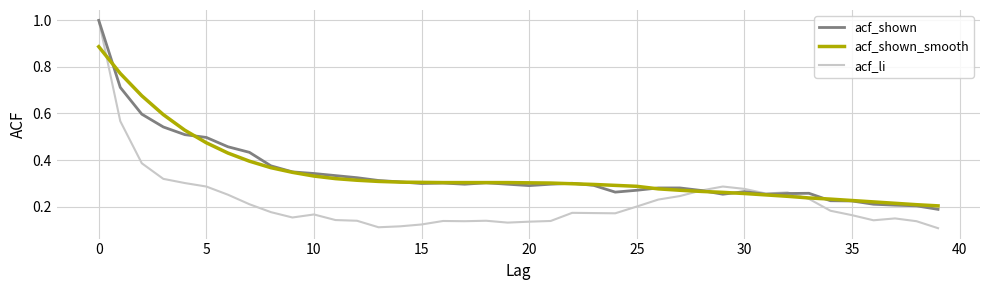

Which series has the widest spread of values?

acf_li